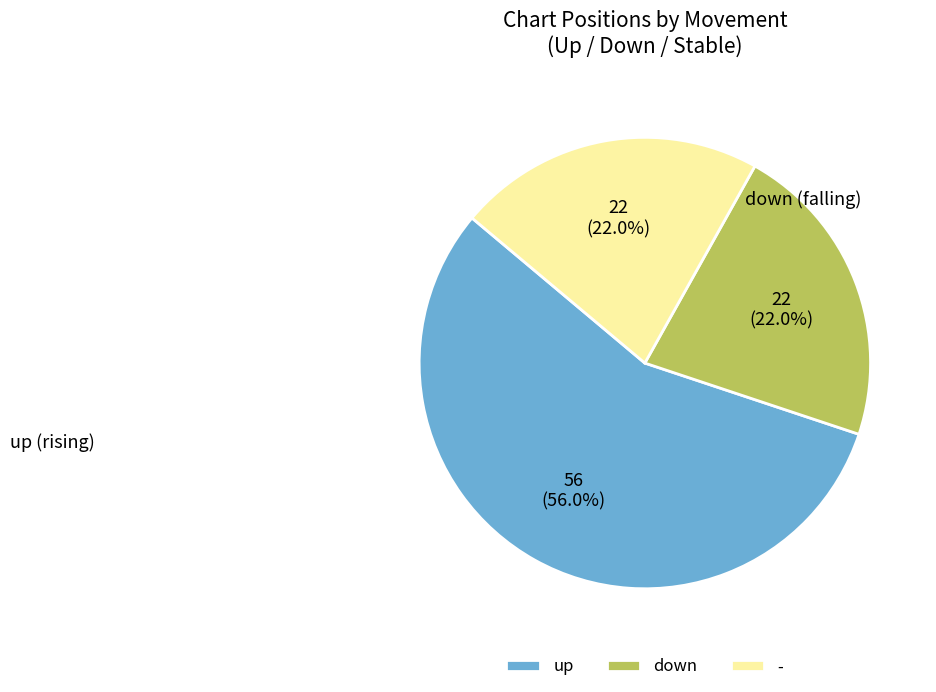

How many segments does this pie chart have?

3